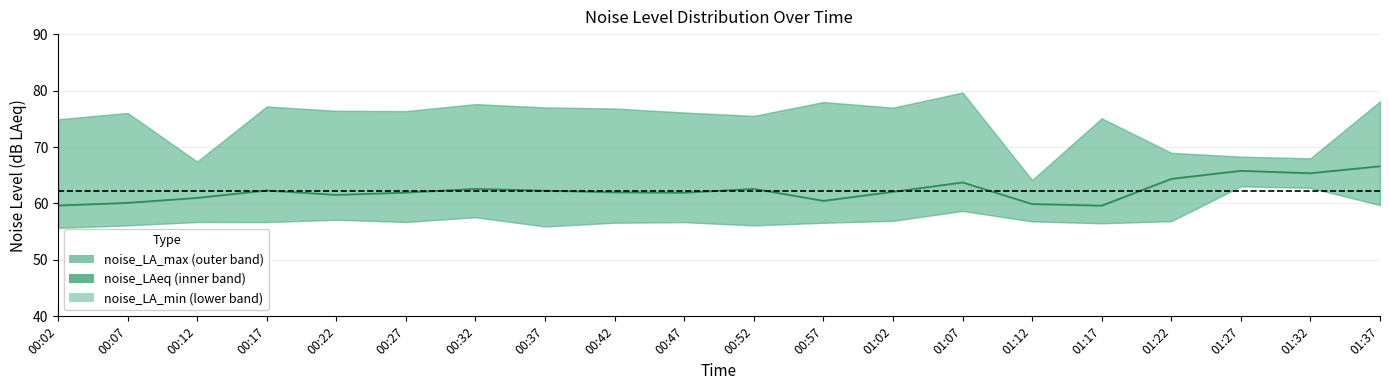

What is the average value?

62.3